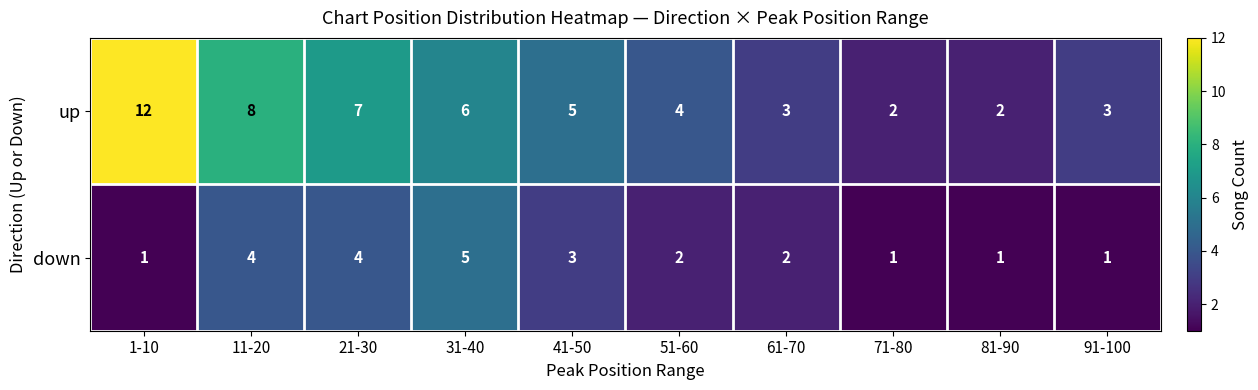

At which label does up first exceed 5?

1-10